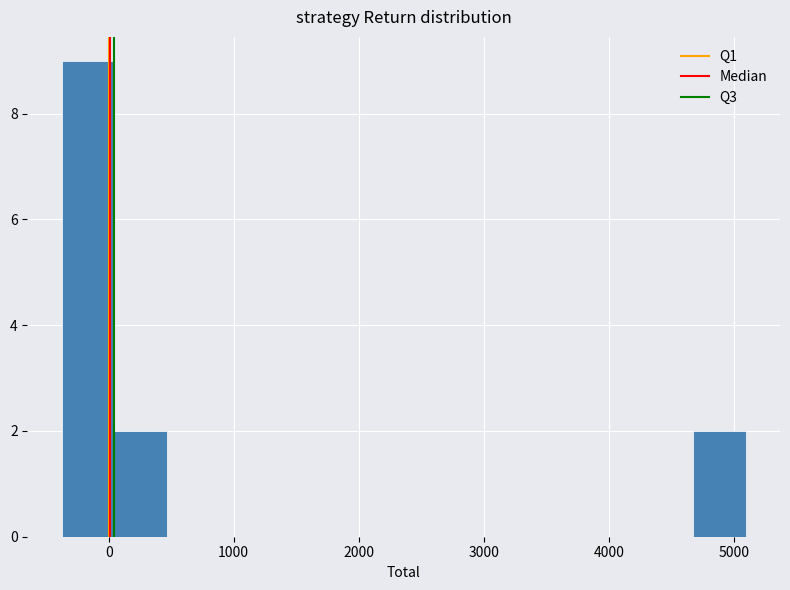

Which range on the x-axis has the tallest bar?

-400 to 0